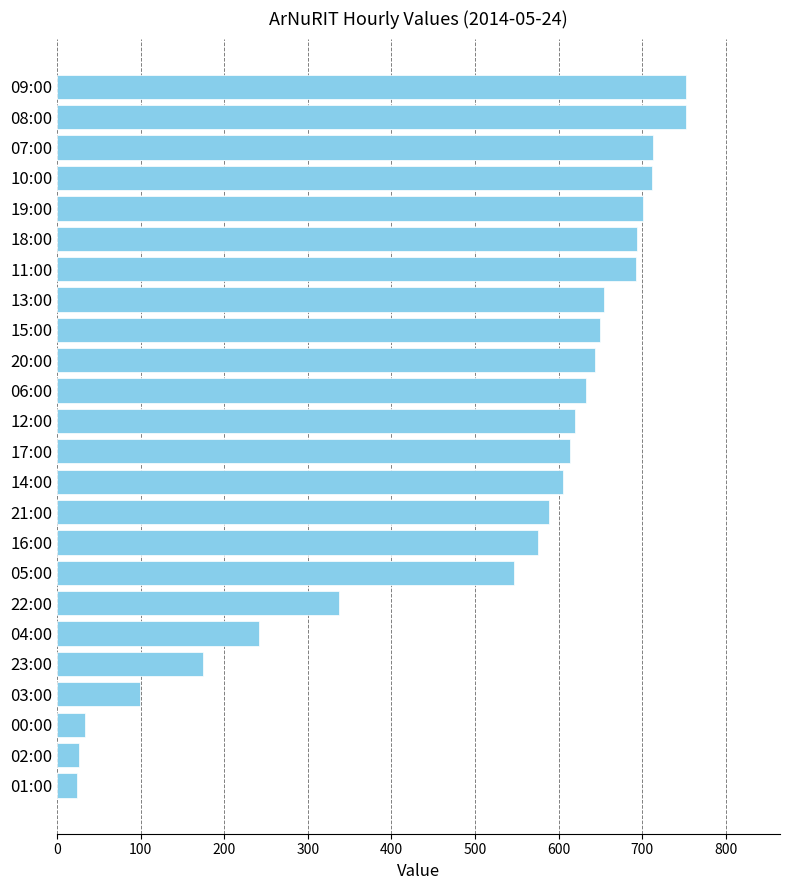

What is the ratio of the value at 19:00 to the value at 23:00?

4.0